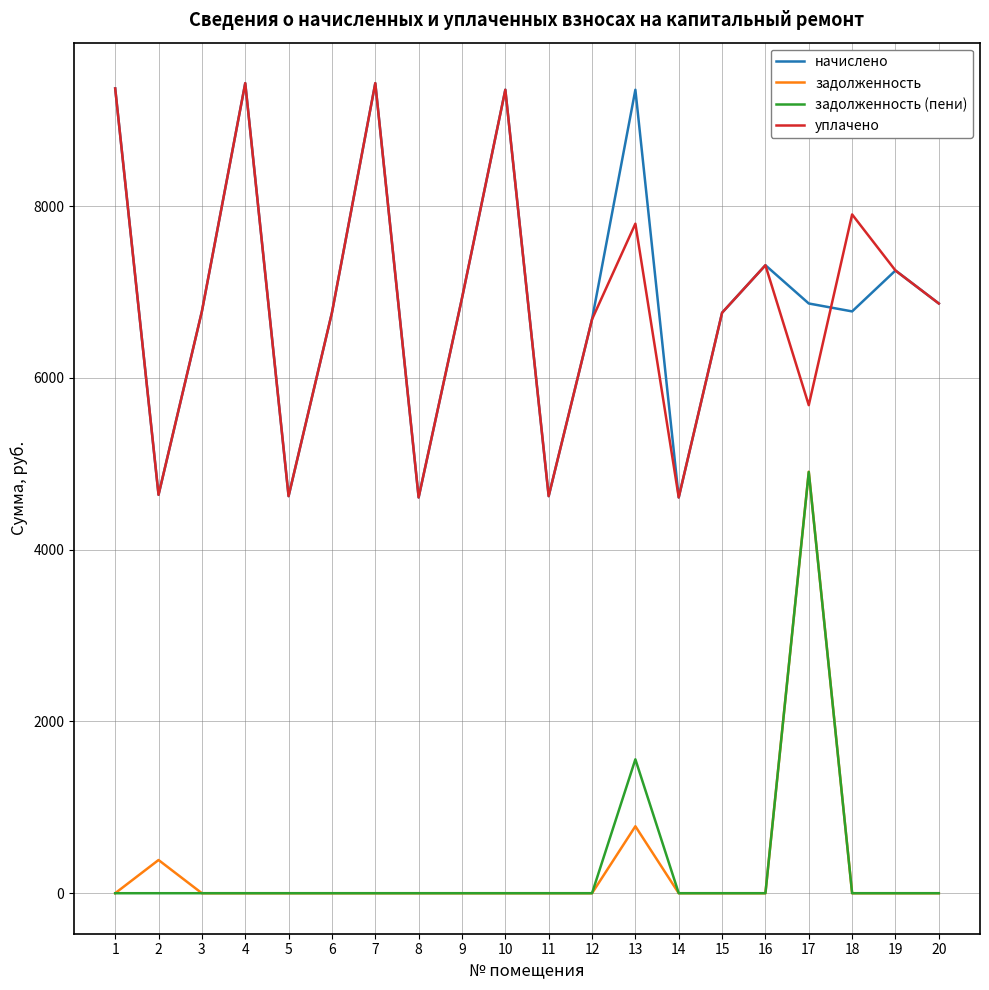

What is the sum of the уплачено values at 4 and 8?

14039.0